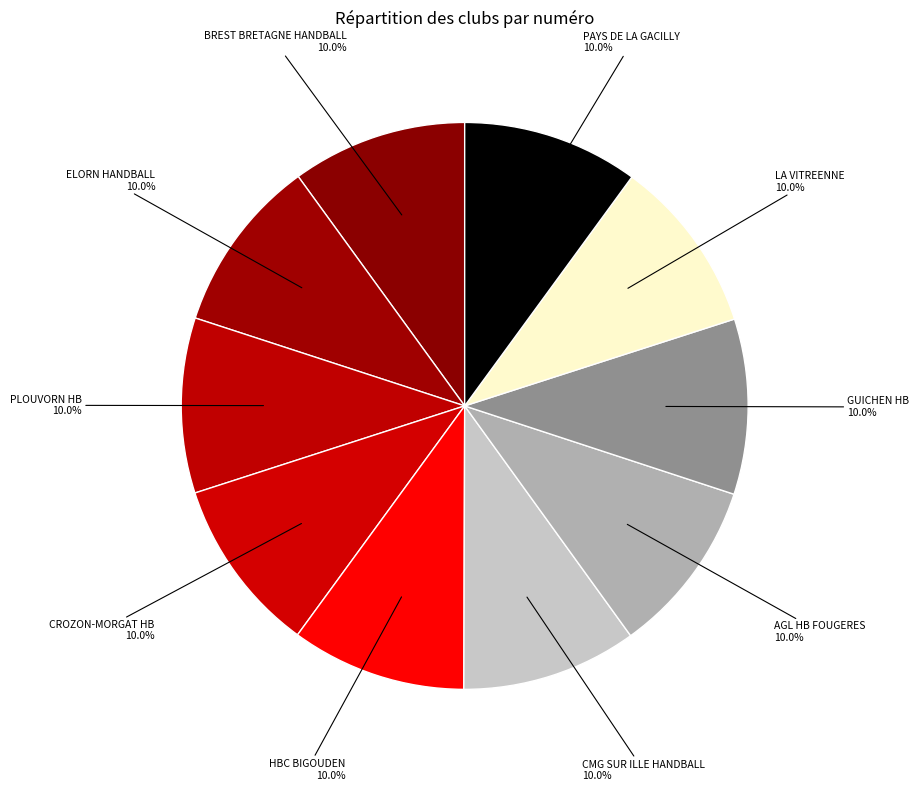

The GUICHEN HB slice represents 10% of the pie. True or false?

True